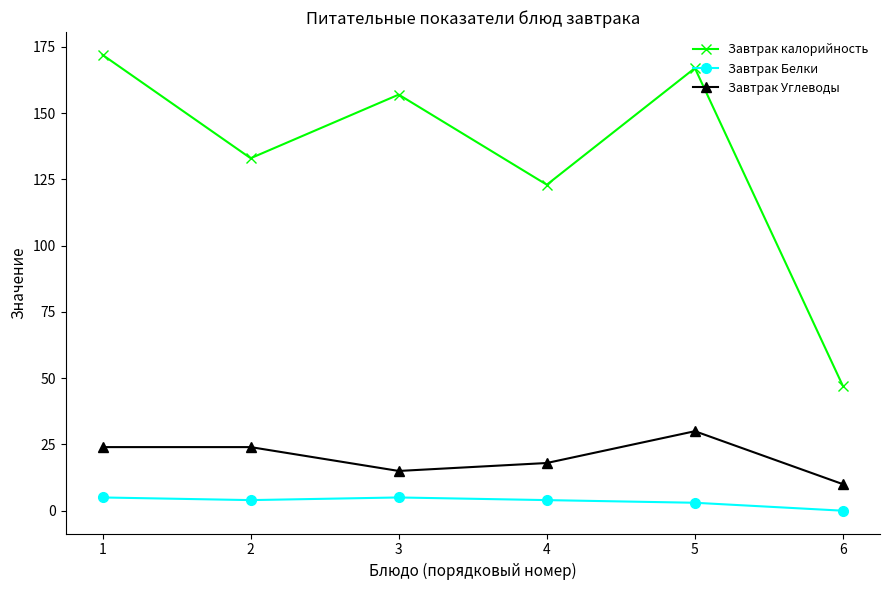

What is the sum of the Завтрак Углеводы values at 6 and 4?

28